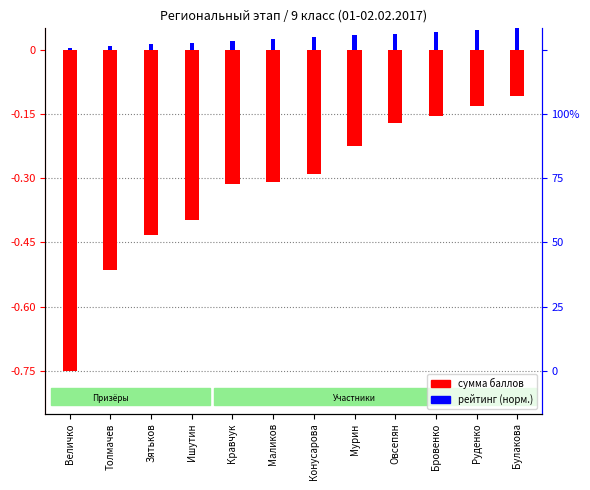

Count the number of categories in the chart.

12